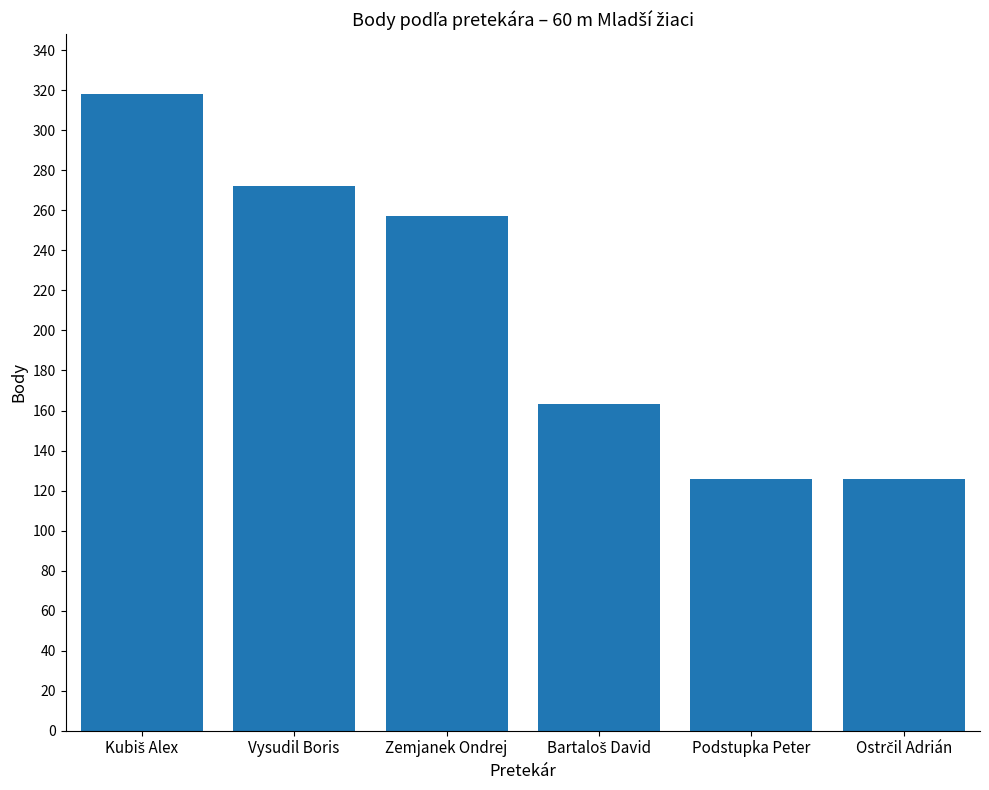

What is the value of the 4th bar from the left?

163